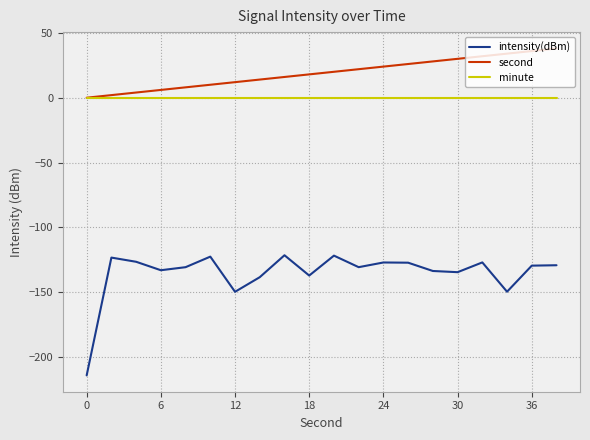

What are all the series names shown in the legend?

intensity(dBm), second, minute